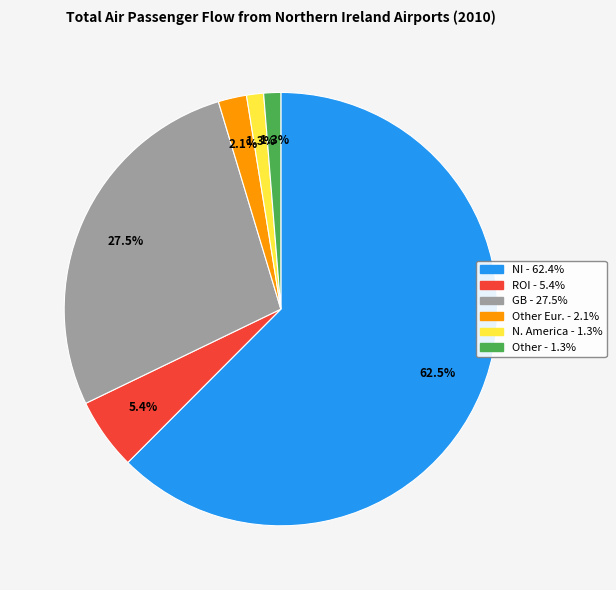

Is there any slice that represents more than half of the pie?

Yes